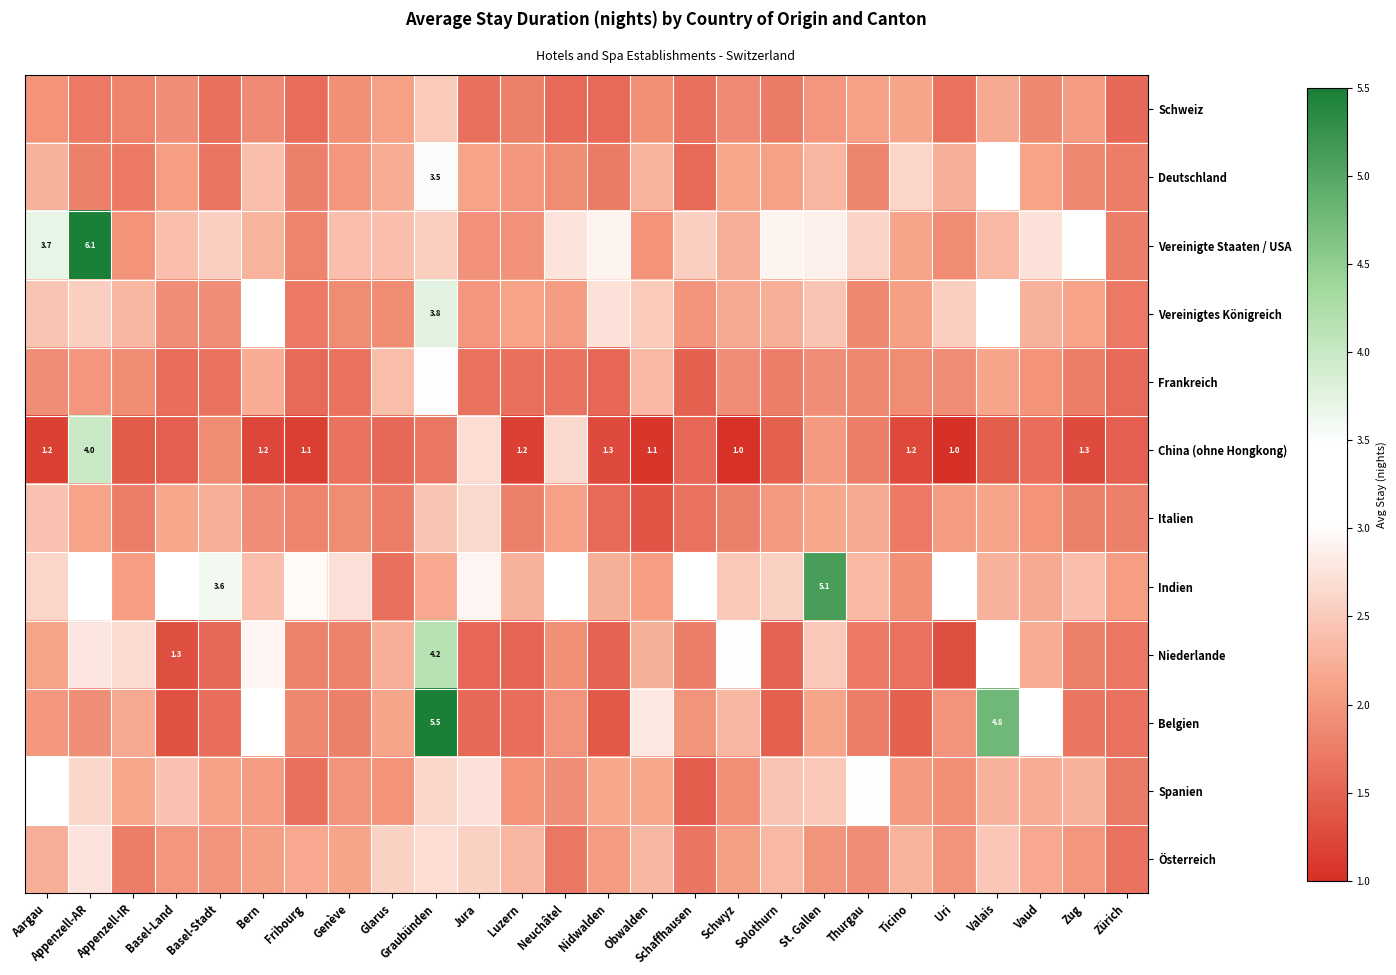

Is it true that Indien equals 3.5 at Aargau?

False